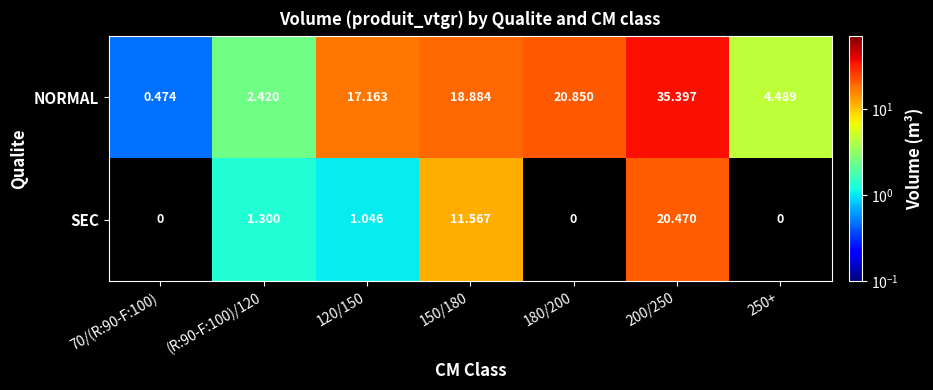

Rank the series at 120/150 from highest to lowest value.

NORMAL, SEC